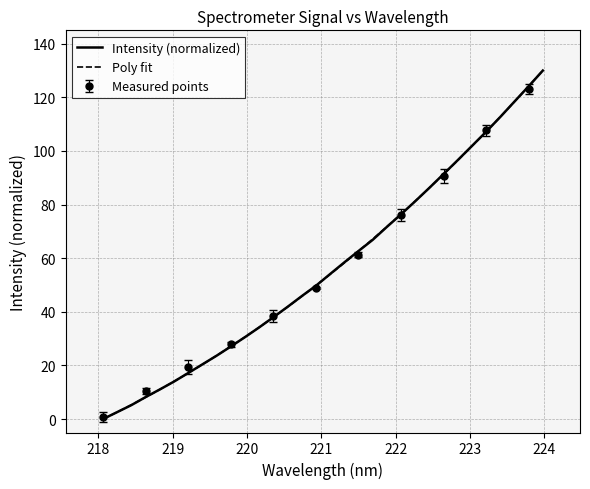

The chart shows a value of 202.4 at 223.7895. True or false?

False